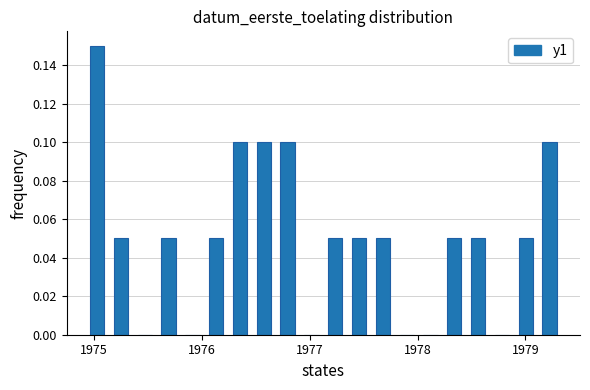

Read against the x-axis, roughly where is the centre of the tallest bar?

1975.0